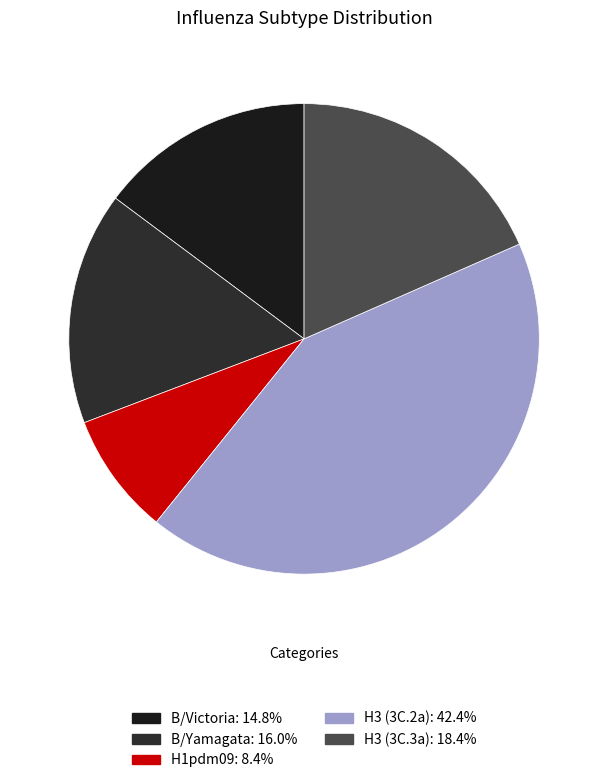

Count the number of slices in the pie.

5